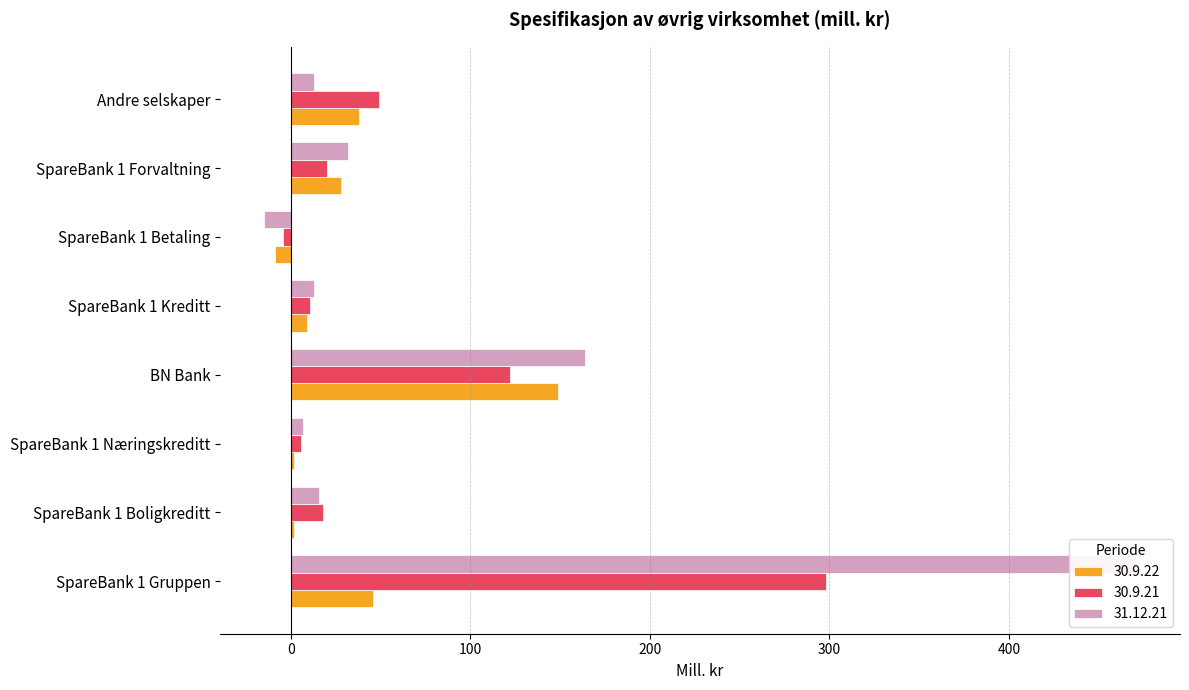

What is the sum of the 30.9.21 values at SpareBank 1 Næringskreditt and Andre selskaper?

55